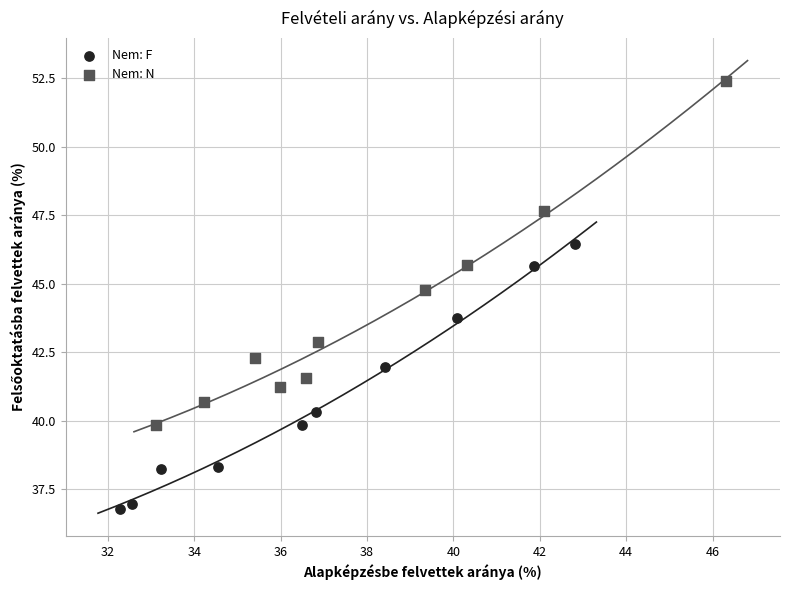

What are all the series names shown in the legend?

Nem: F, Nem: N